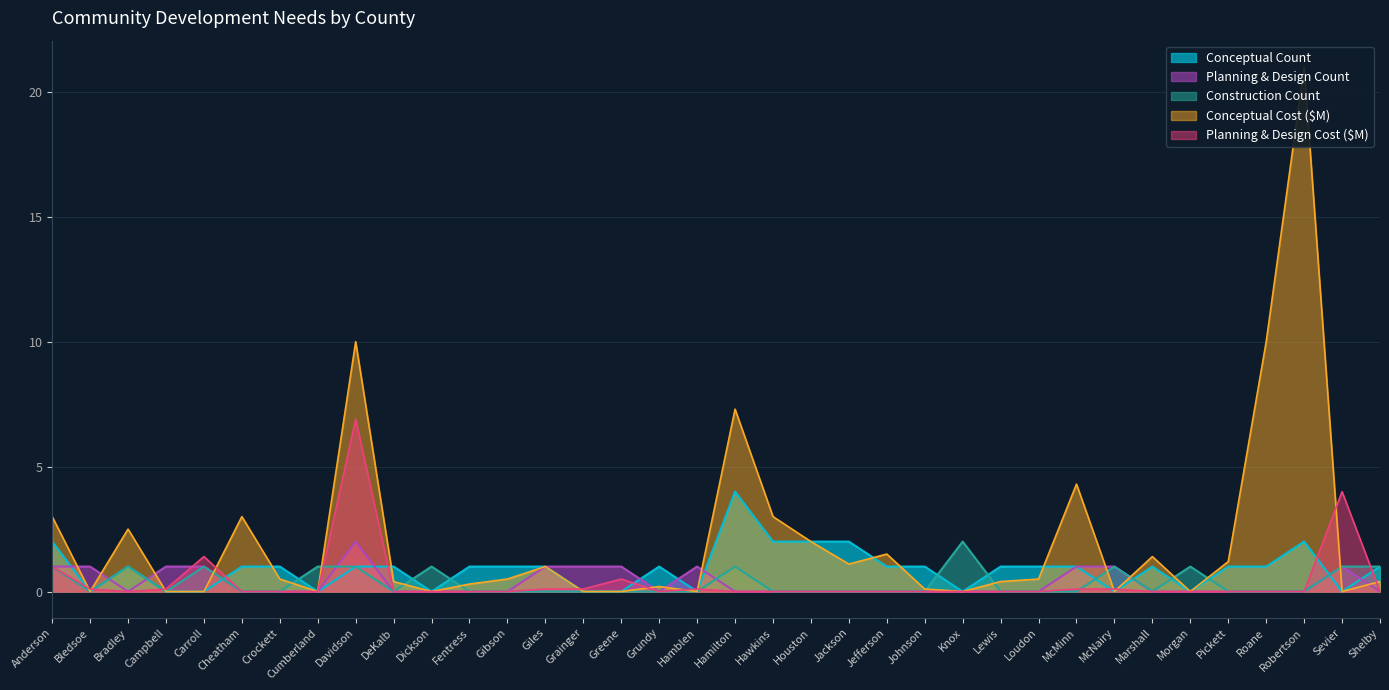

Is it true that Conceptual Count equals 1.0 at Roane?

True